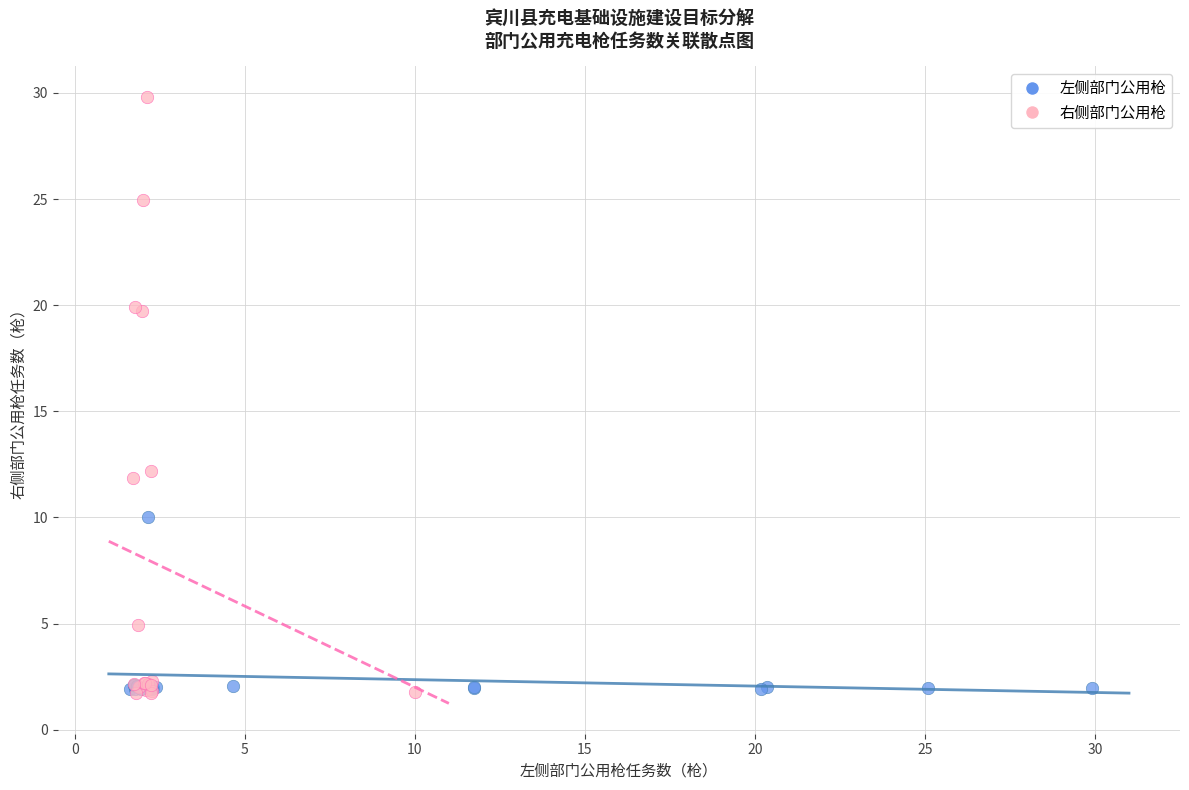

What are all the series names shown in the legend?

左侧部门公用枪, 右侧部门公用枪